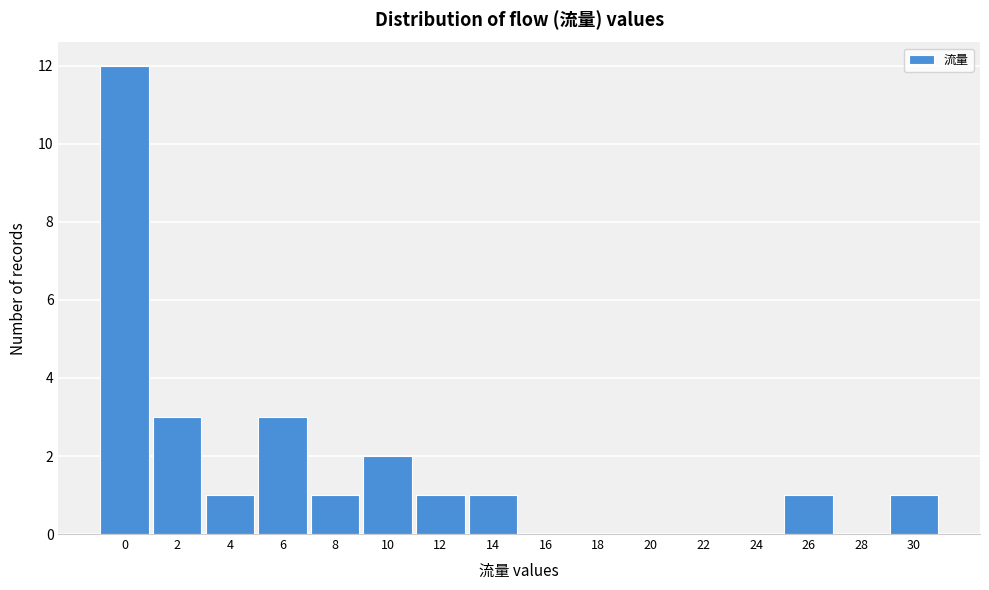

Reading left to right, what are all the values shown in this chart?

0=12	2=3	4=1	6=3	8=1	10=2	12=1	14=1	16=0	18=0	20=0	22=0	24=0	26=1	28=0	30=1